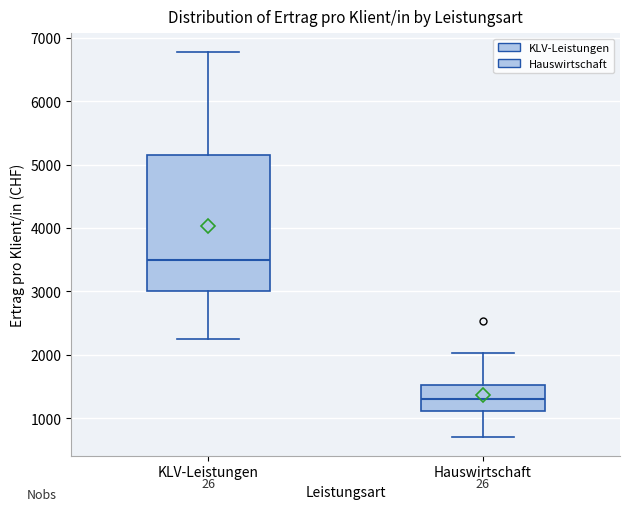

Which box's median line is the lowest?

Hauswirtschaft